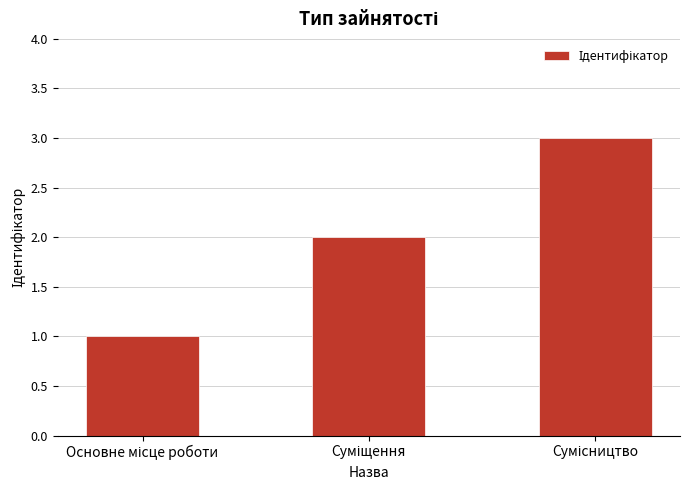

What is the sum of all values?

6